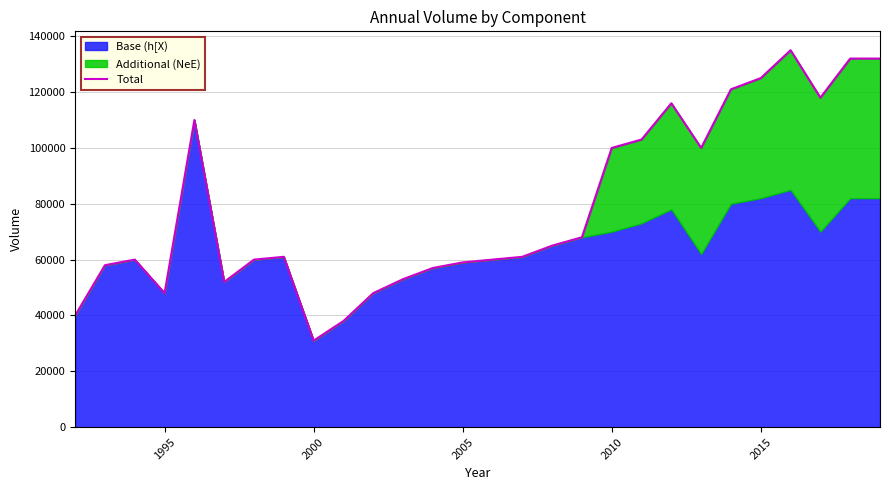

True or false: there are more than 0 points higher than both neighbors.

True